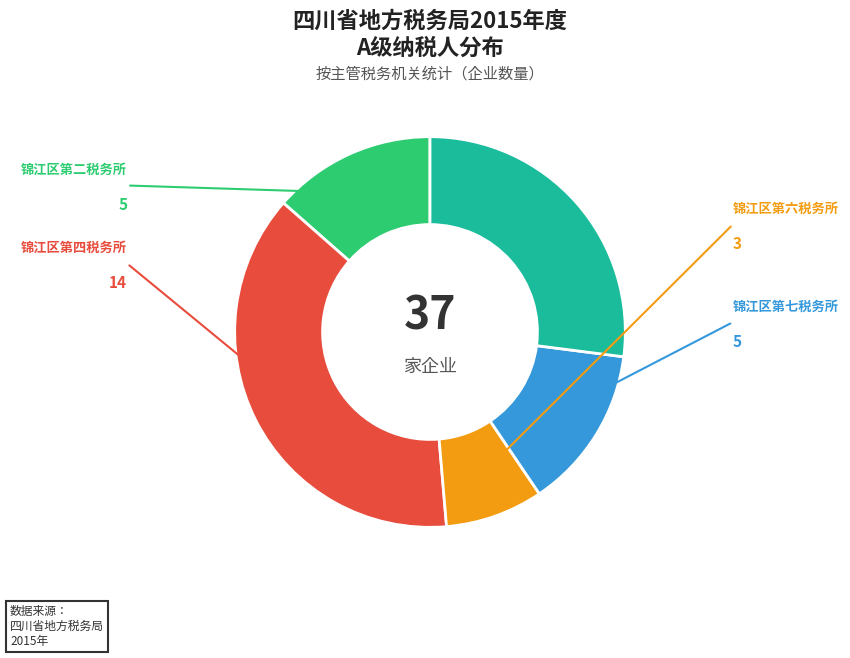

Is there any slice that represents more than half of the pie?

No